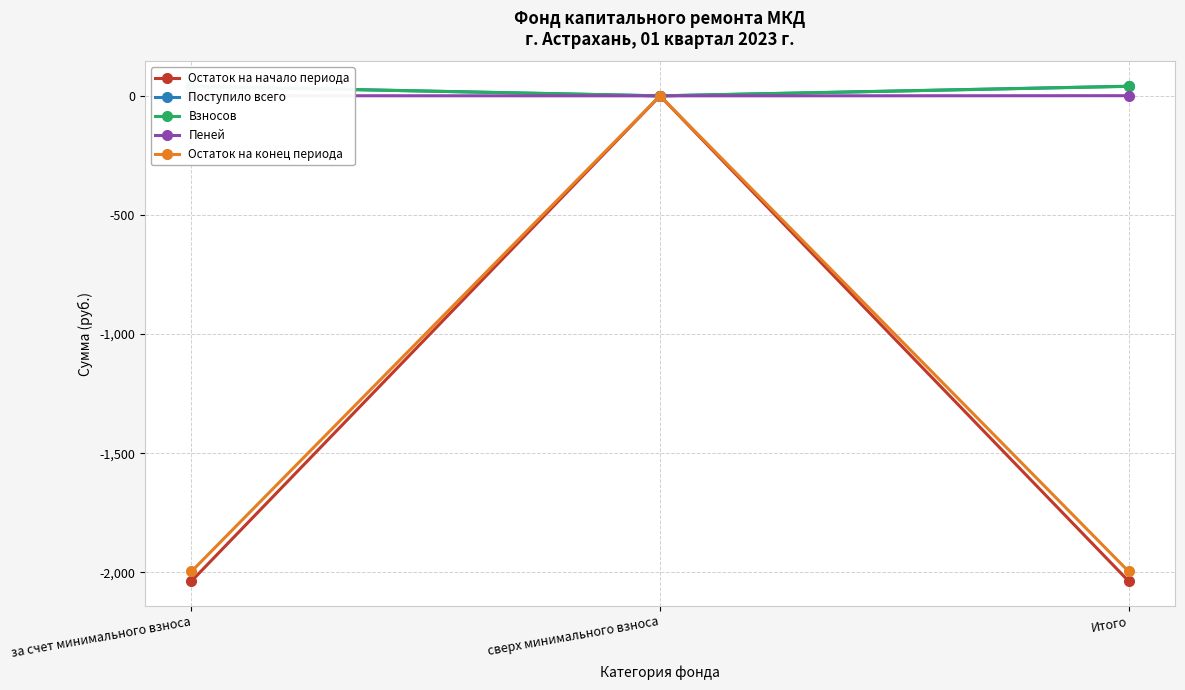

What is the sum of the Пеней values at сверх минимального взноса and Итого?

0.6